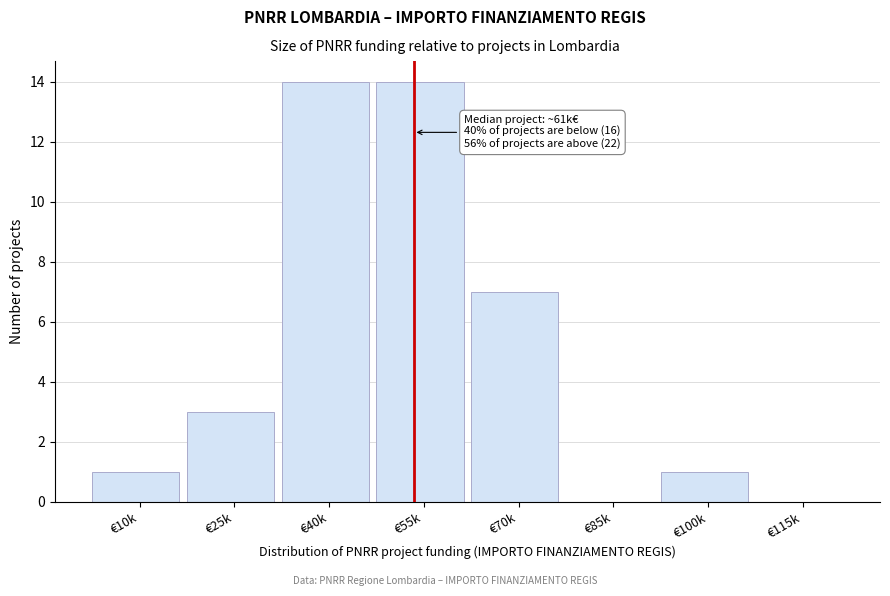

Reading left to right, extract all data points from this chart.

€10k=1	€25k=3	€40k=14	€55k=14	€70k=7	€85k=0	€100k=1	€115k=0